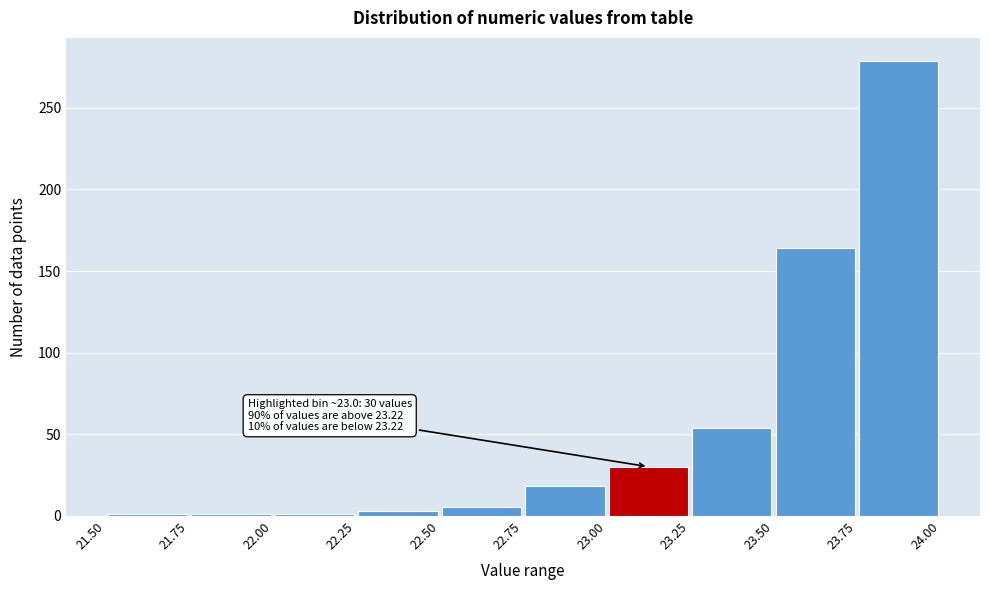

Which range on the x-axis has the tallest bar?

23.75 to 24.00